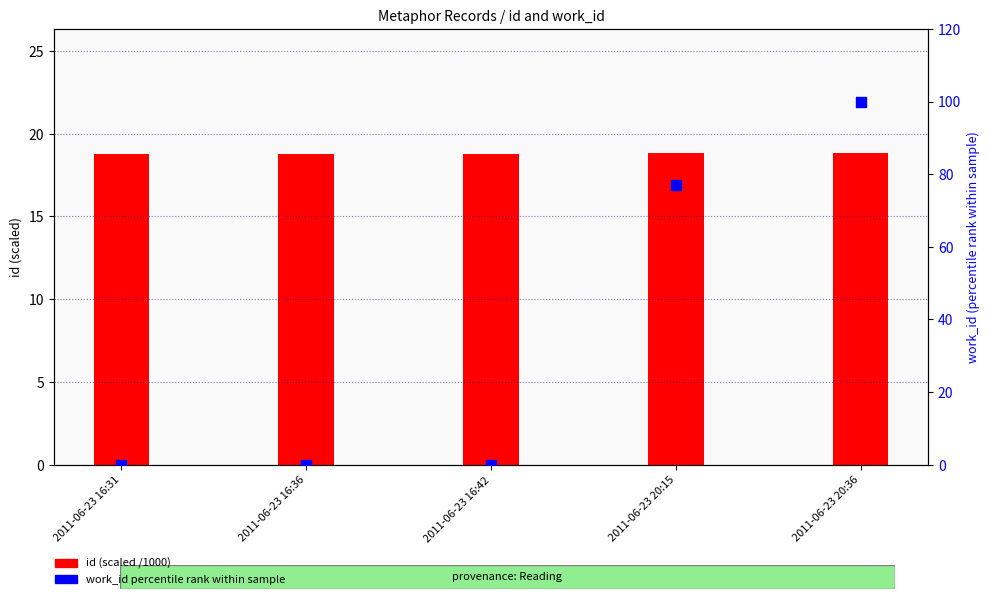

Which series has the largest total across all categories?

work_id percentile rank